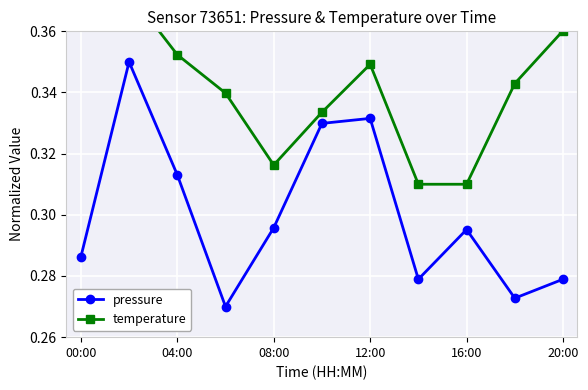

How many categories are shown in the chart?

11